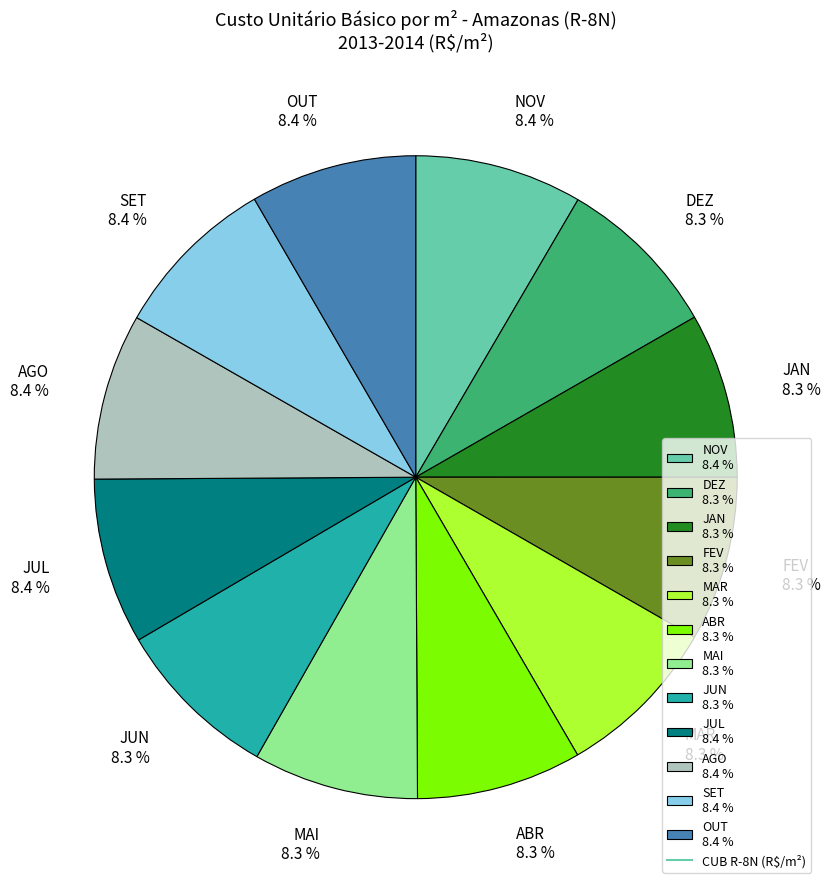

Approximately how many times larger is the value at MAI 8.3 % compared to NOV 8.4 %?

1.0